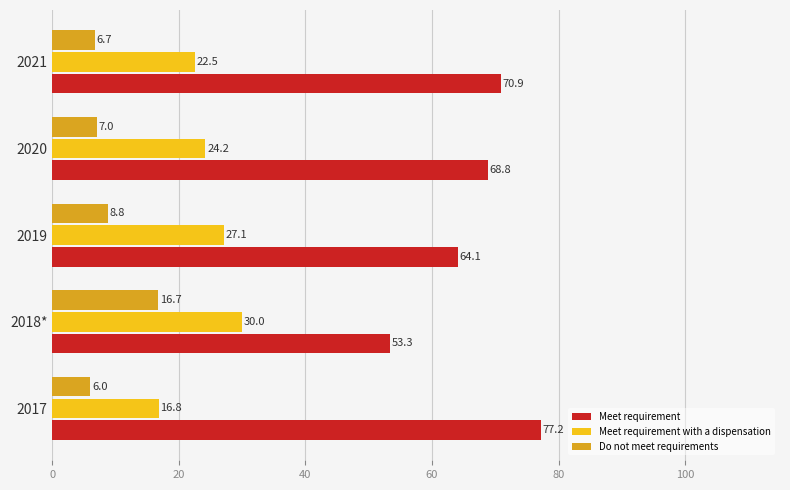

What is the total value across all series at 2017?

100.0